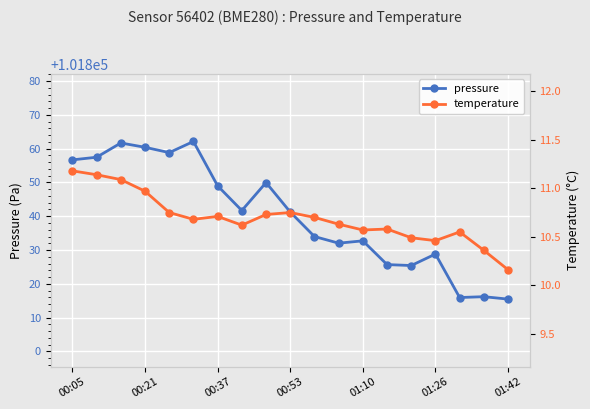

What is the value of the temperature point at the 2nd from the left?

11.1